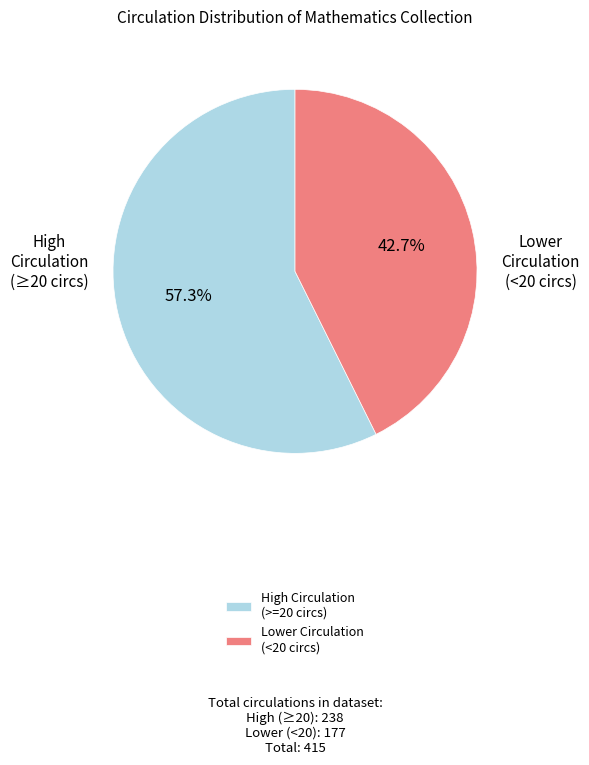

What percentage do High Circulation (>=20 circs) and Lower Circulation (<20 circs) together represent?

100.0%